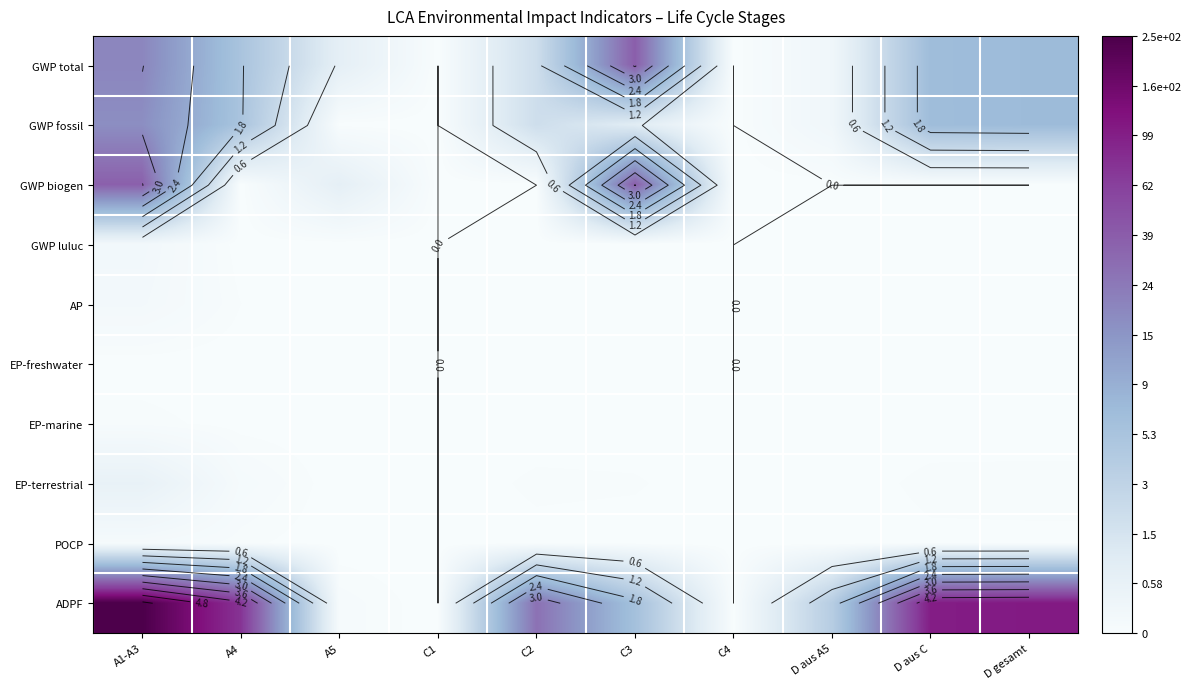

How many data points in EP-freshwater are above 0?

8